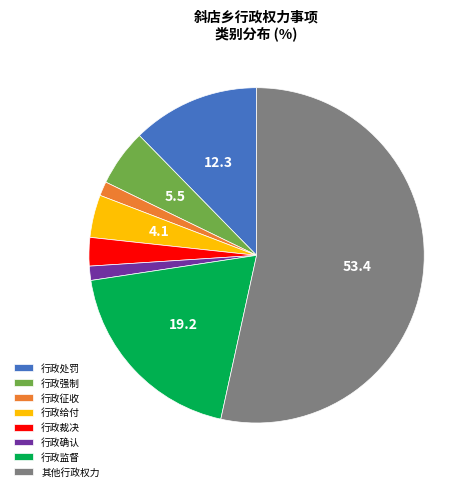

Does 行政征收 represent more than half of the total?

No